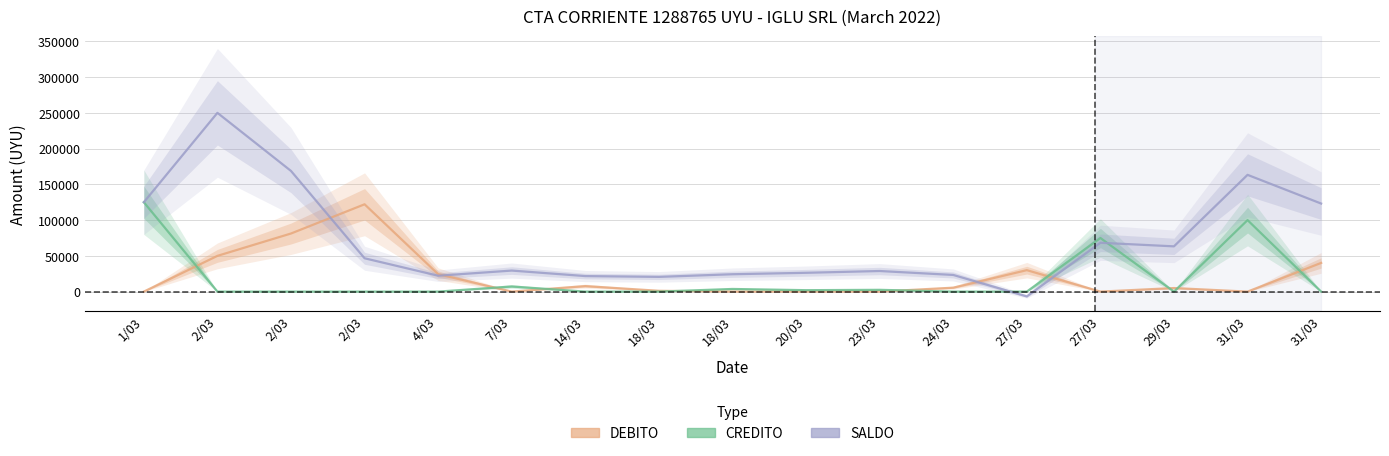

At how many categories does at least one series exceed 50134?

8